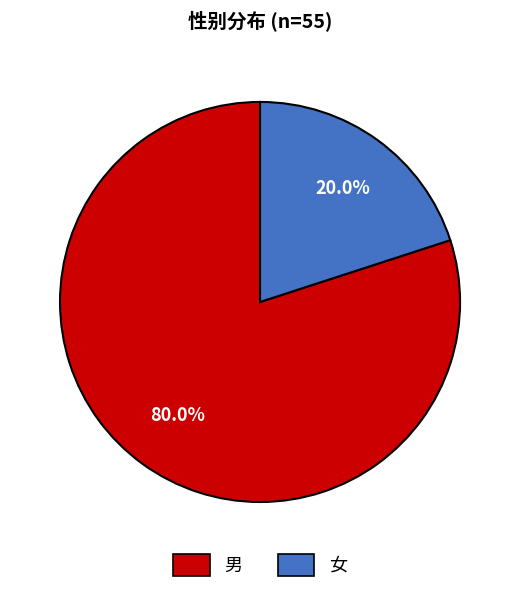

Between 女 and 男, which is larger?

男